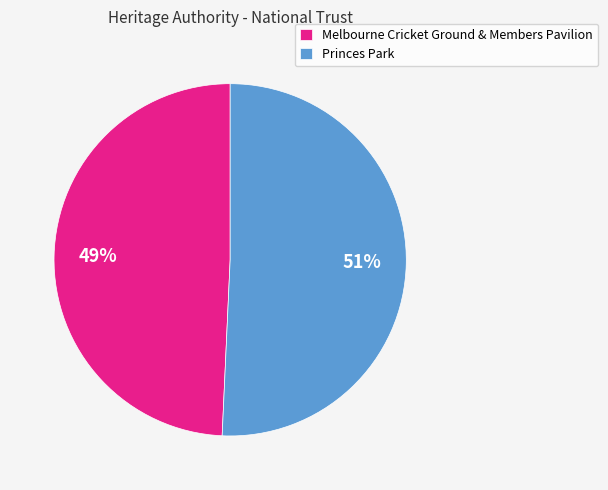

Between Princes Park and Melbourne Cricket Ground & Members Pavilion, which is larger?

Princes Park